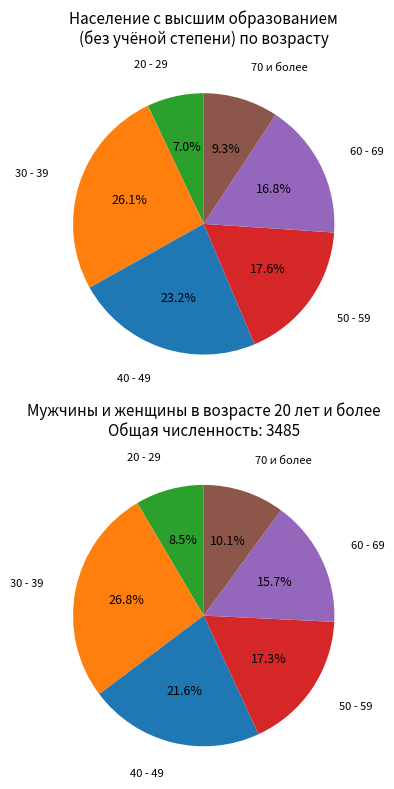

Which category has the biggest portion of the pie?

30 - 39